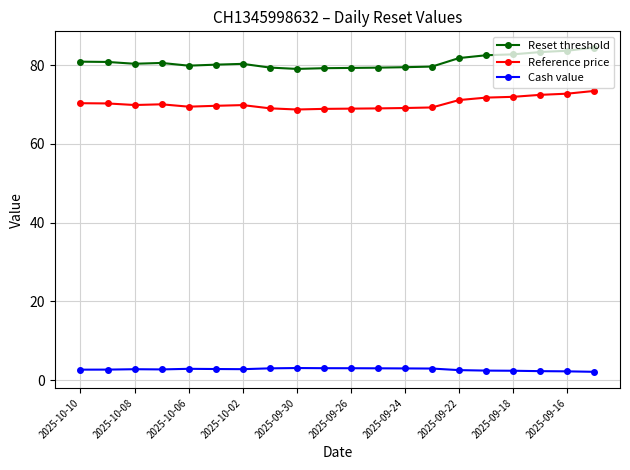

Which series has the largest total across all categories?

Reset threshold